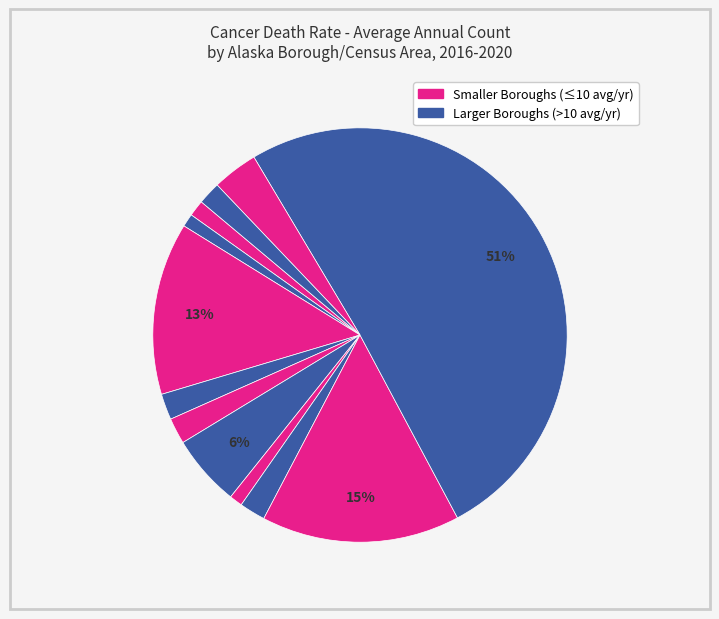

To the nearest percent, what is the average slice percentage?

8%